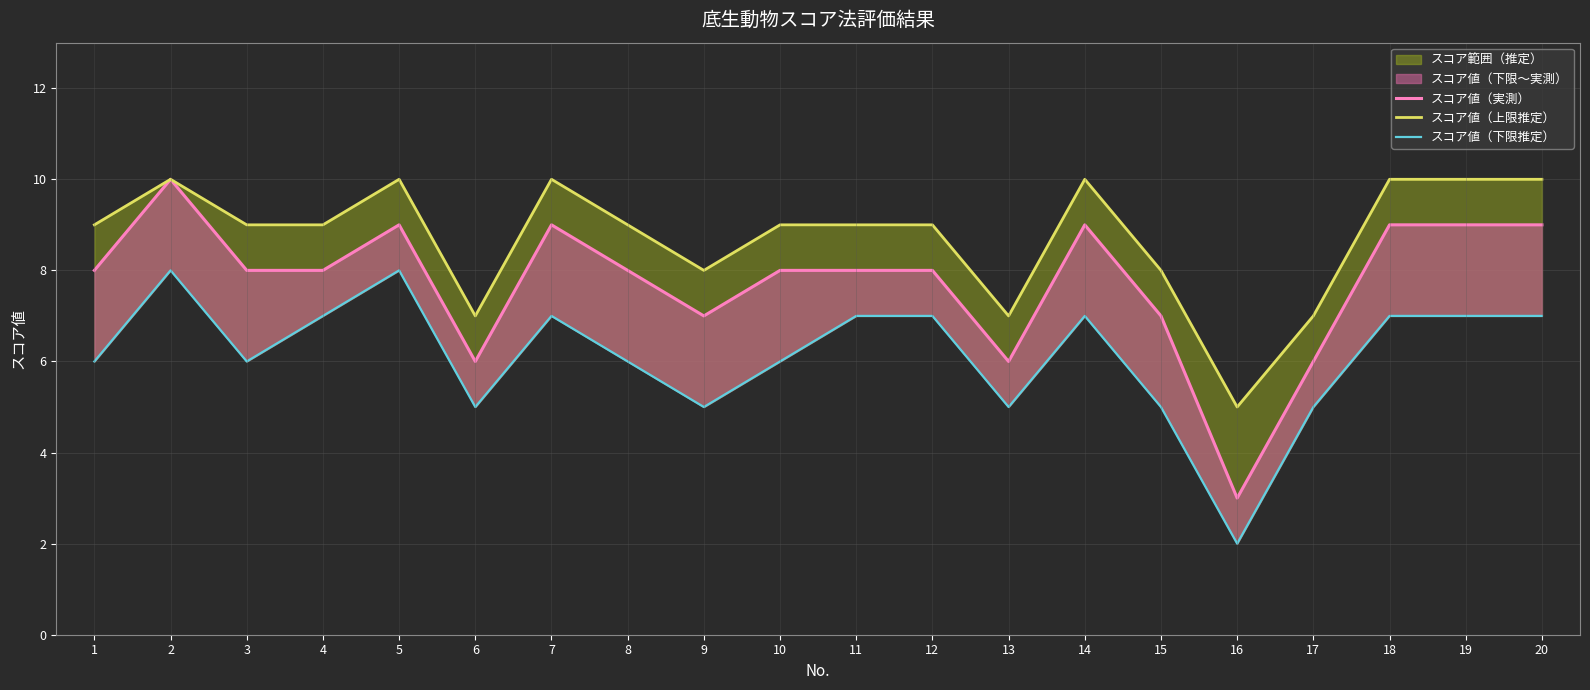

How many lines are shown in the chart?

3